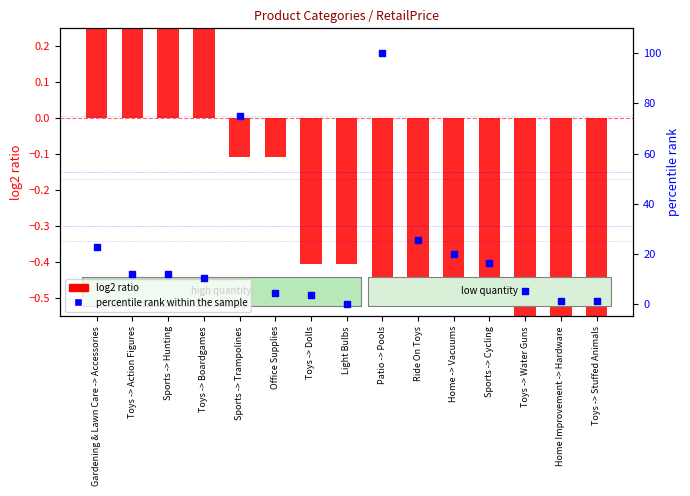

Is the value of percentile rank within sample (RetailPrice) at Toys -> Water Guns greater than the value of log2 ratio (Quantity) at Light Bulbs?

Yes